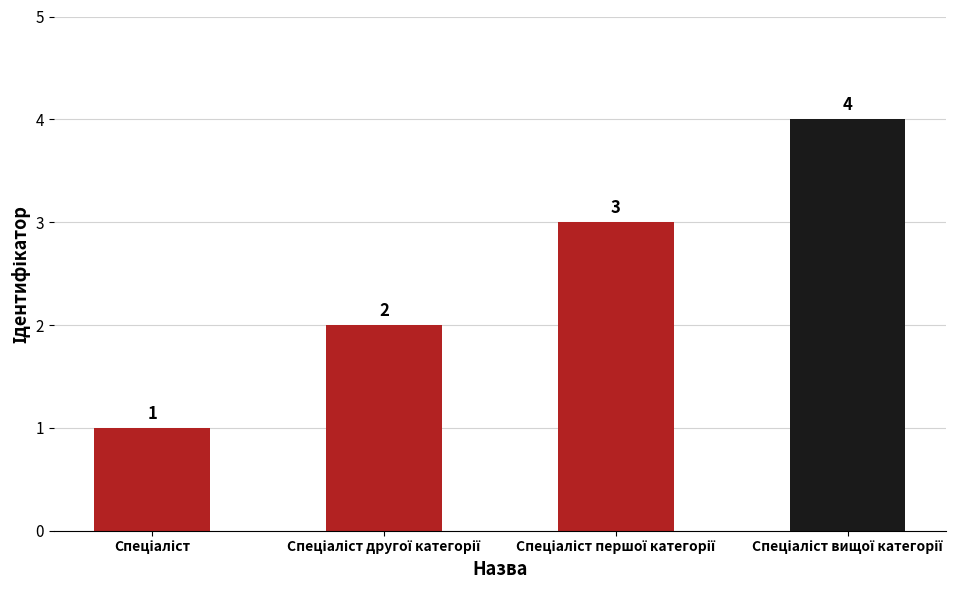

What is the value of the 3rd bar from the left?

3